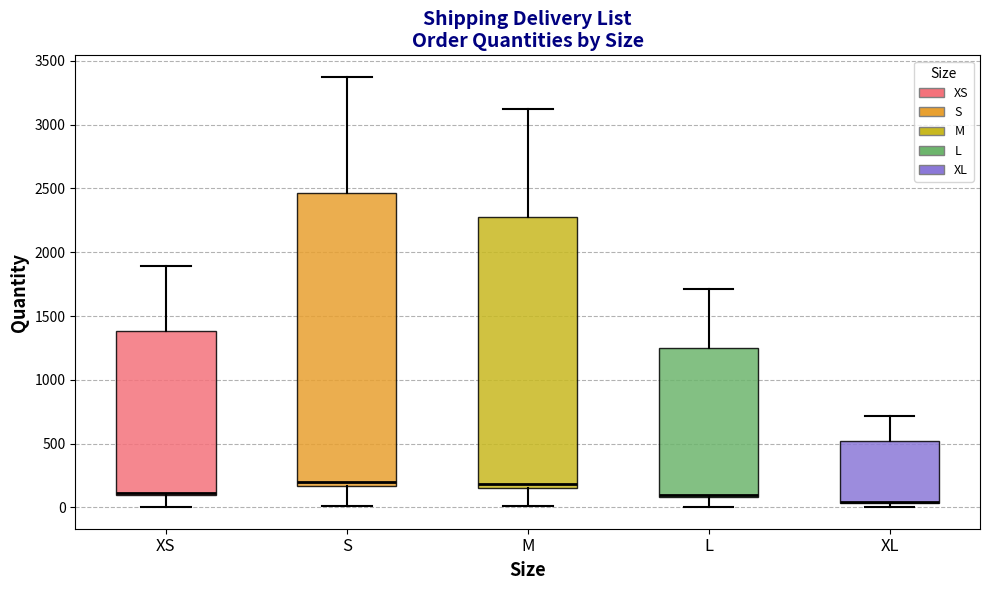

Where does the lower whisker of the box for M end on the y-axis? The values are not printed on the chart, so give them approximately, as read against the axis.

0